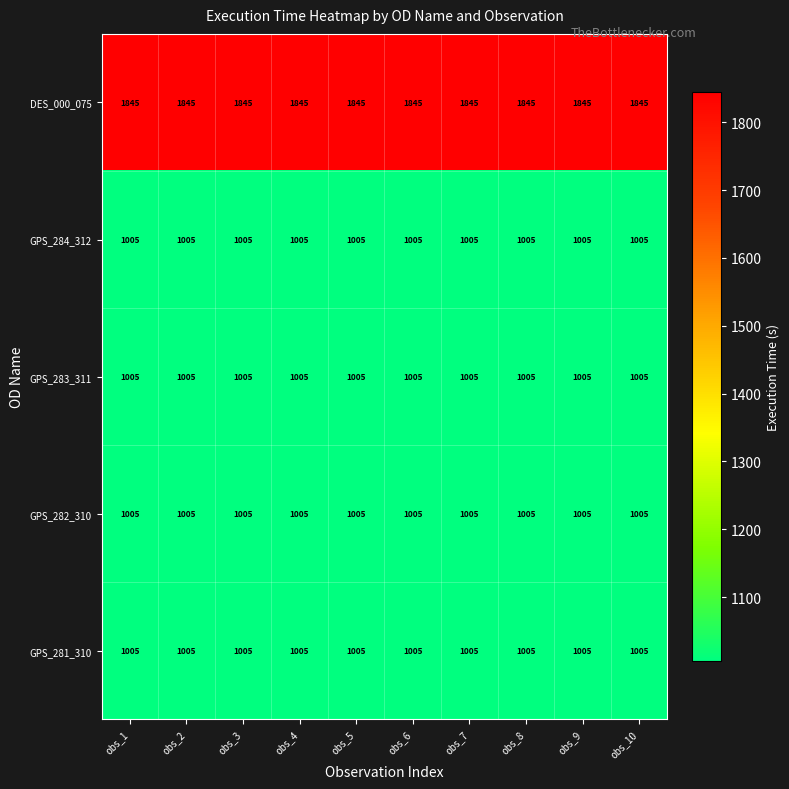

What is the greatest value displayed?

1845